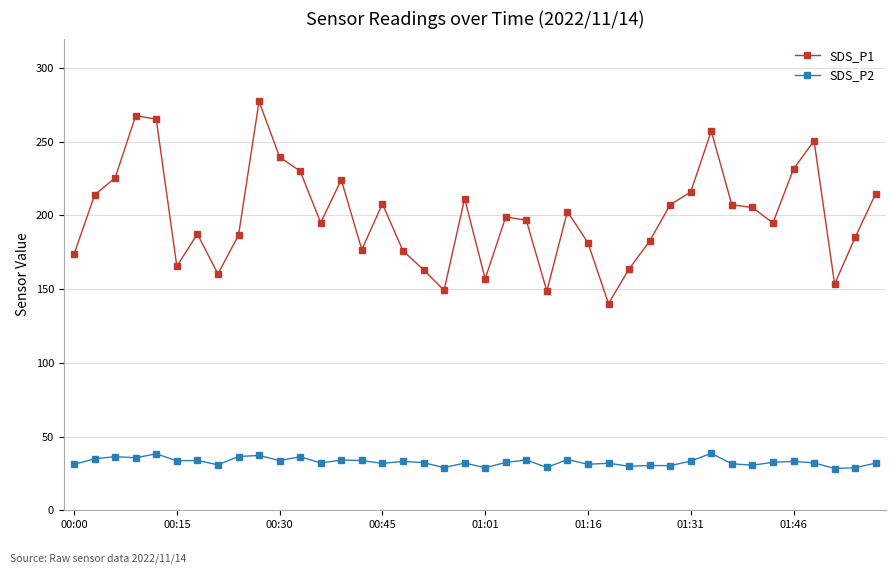

Which series has the largest range (max minus min)?

SDS_P1